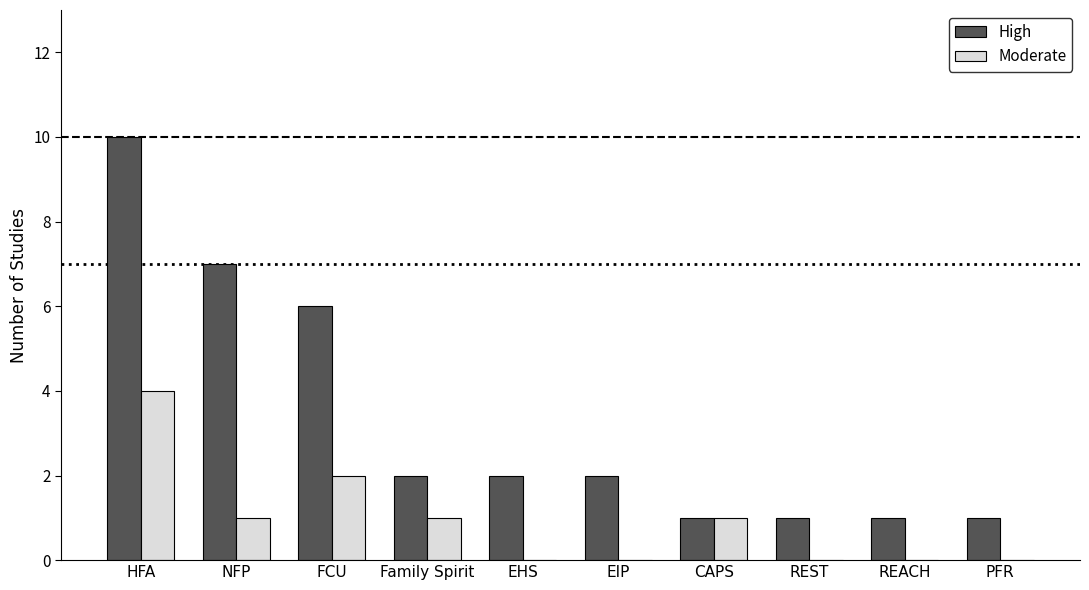

Which series has the largest total across all categories?

High